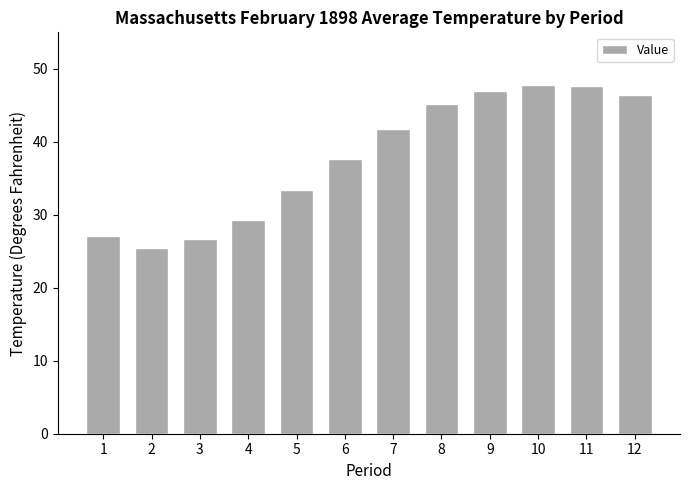

Between 7 and 11, which is larger?

11